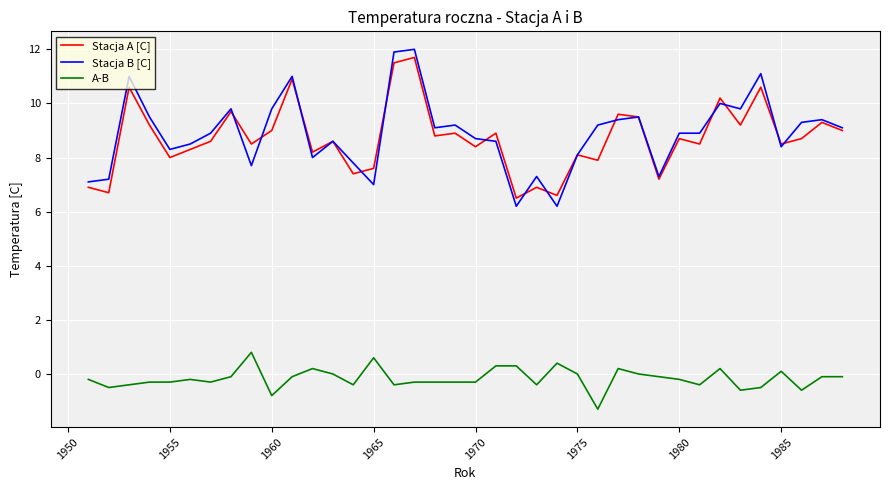

Which series has the widest spread of values?

Stacja B [C]